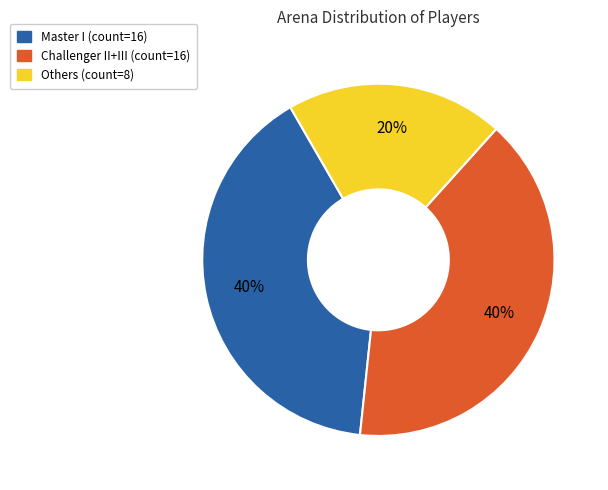

Is there any slice that represents more than half of the pie?

No